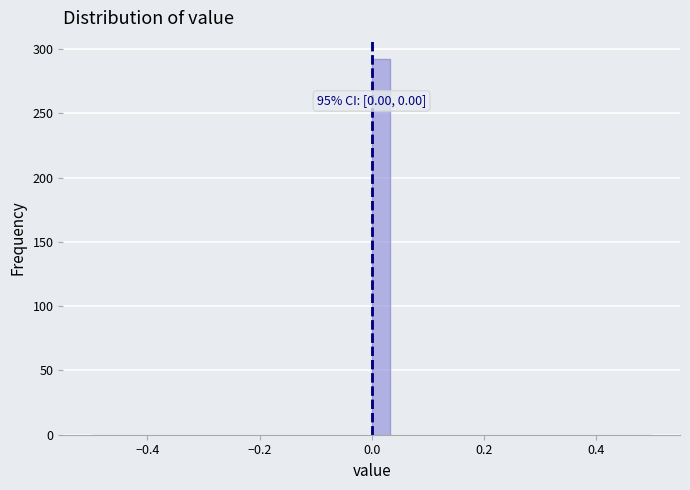

Around what value on the x-axis is the tallest bar? Give the approximate position of its centre, as read against the axis.

0.02